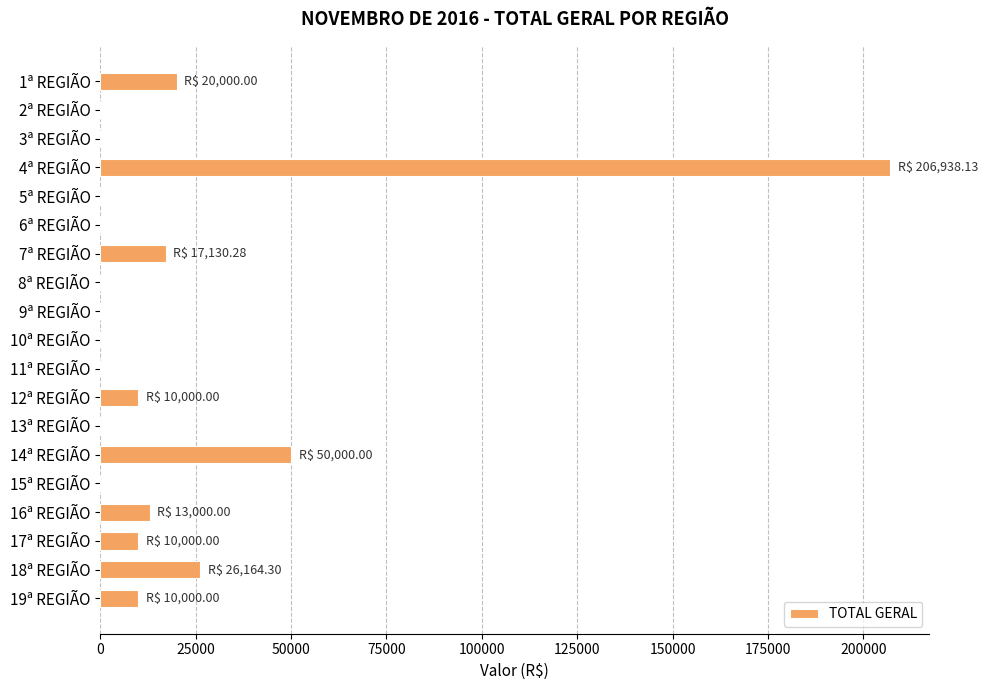

What is the sum of the values at 11ª REGIÃO and 16ª REGIÃO?

13000.0